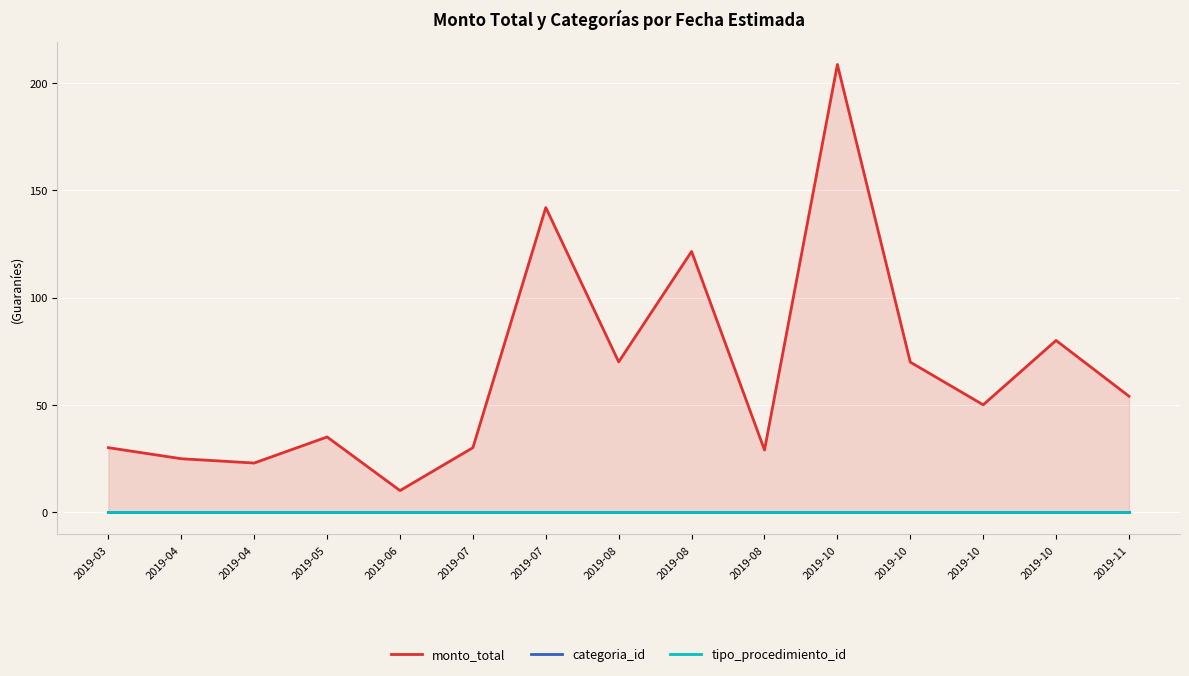

The categoria_id series shows 31 at 2019-07. True or false?

False